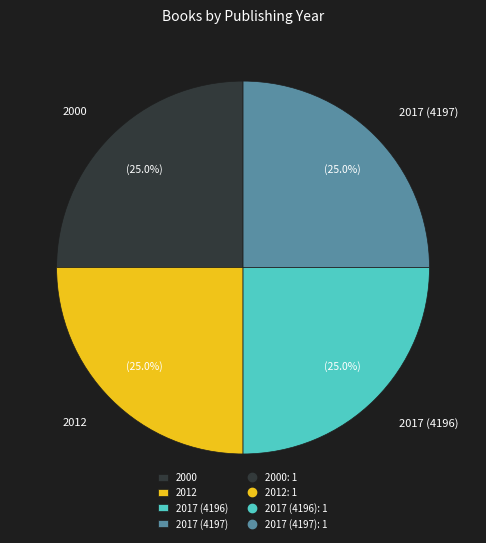

Approximately how many times larger is the value at 2012 compared to 2000?

1.0